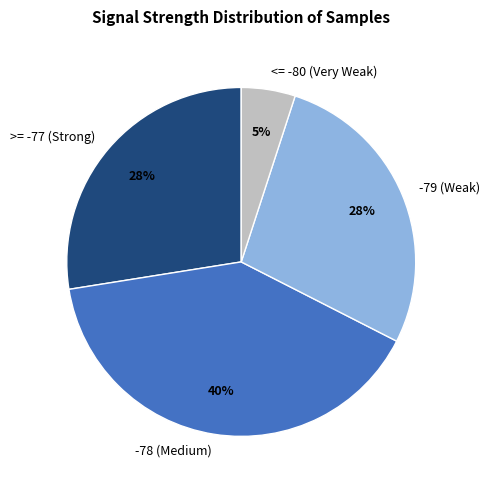

What is the ratio of the value at -79 (Weak) to the value at -78 (Medium)?

0.7